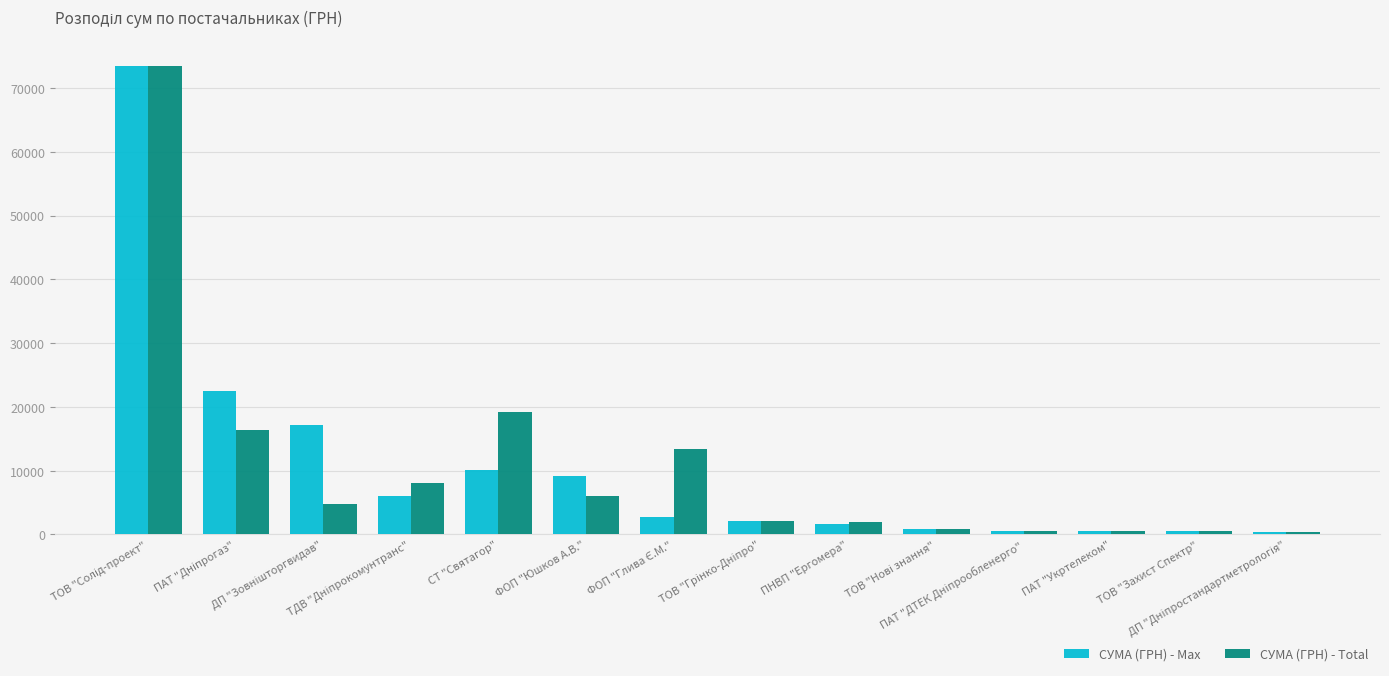

What is the difference between the second highest and second lowest values in the СУМА (ГРН) - Total series?

18722.5